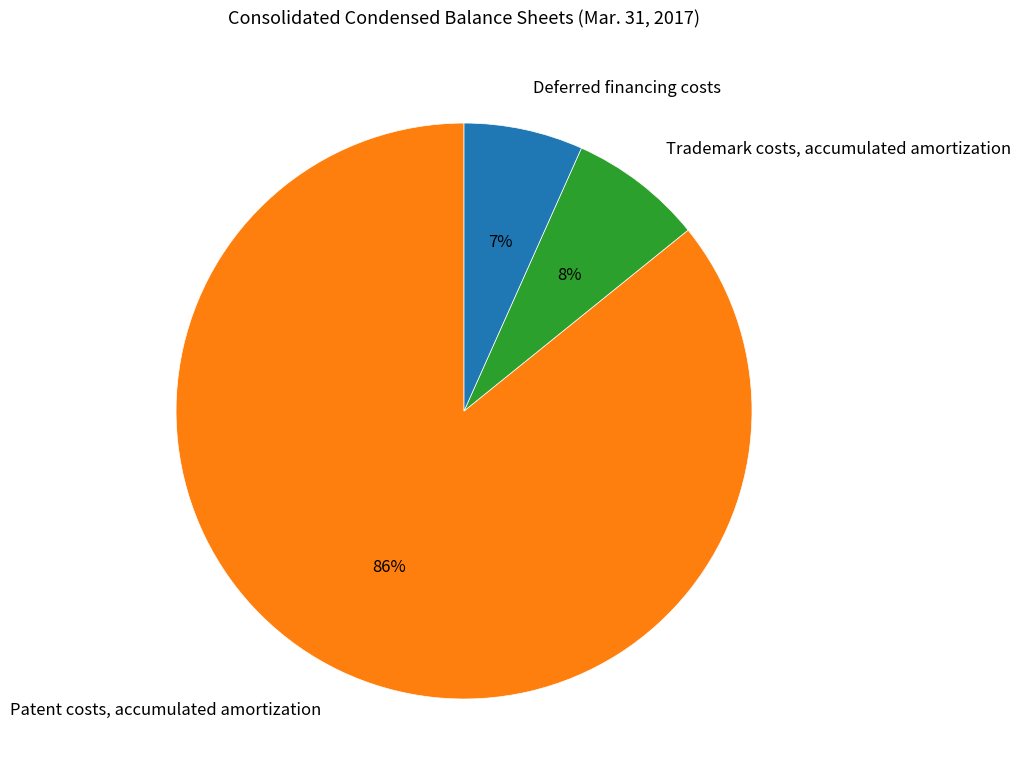

Do Patent costs, accumulated amortization and Deferred financing costs together represent more than half of the pie?

Yes